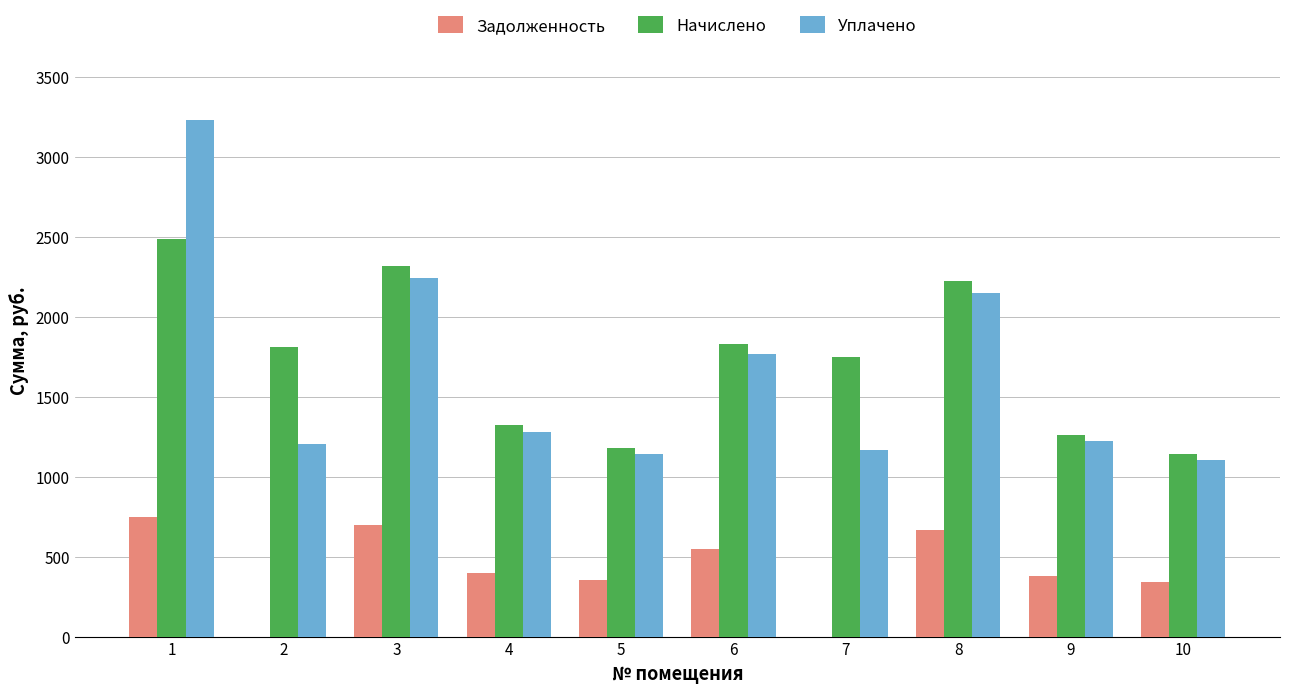

Which series changed the most between 2 and 8?

Уплачено